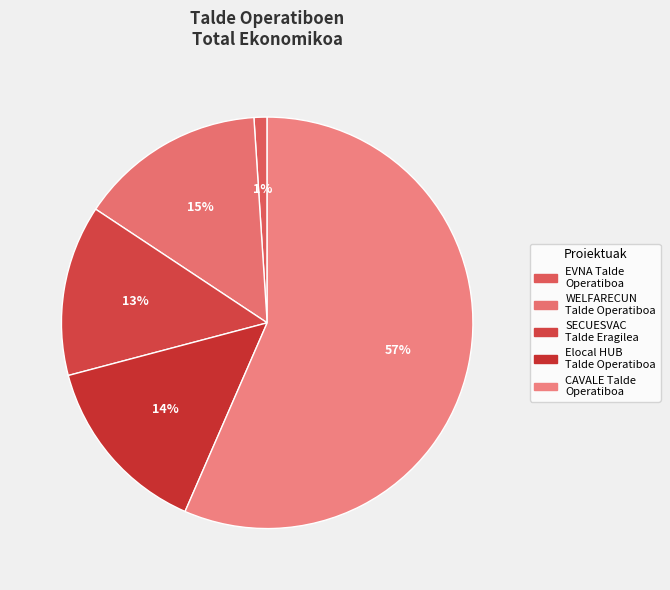

What is the largest slice in the pie chart?

CAVALE Talde
Operatiboa